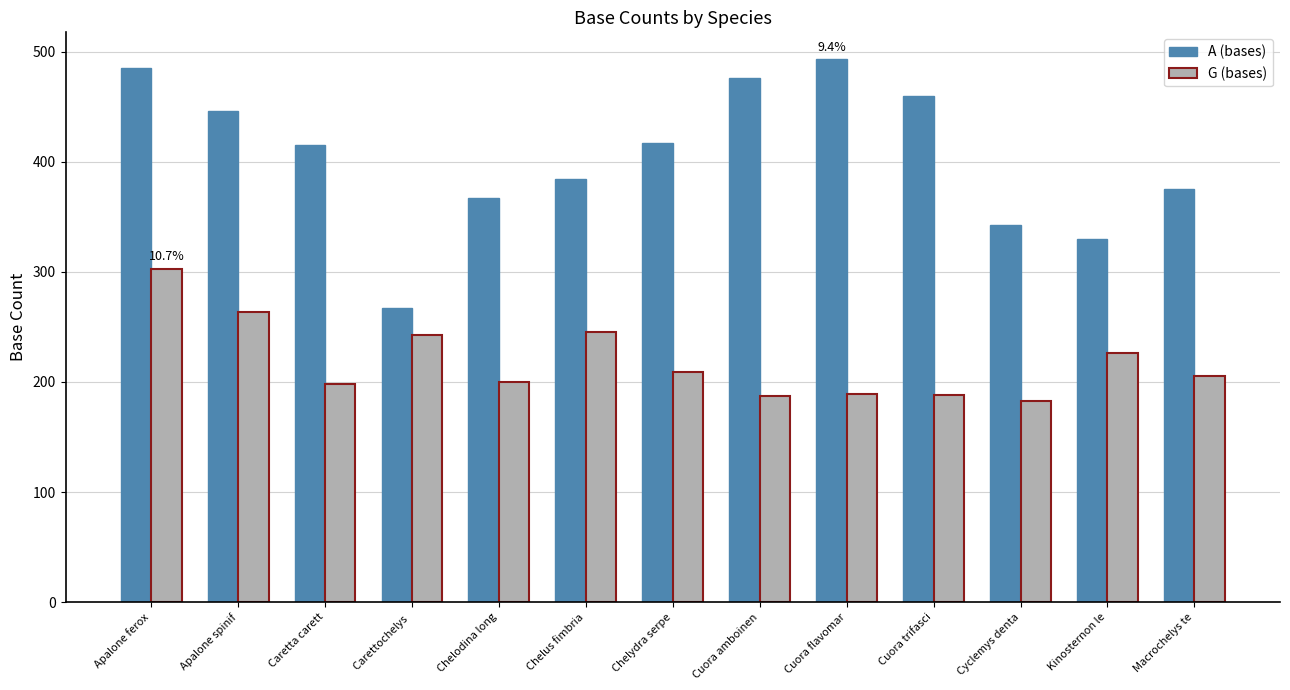

What is the difference between the highest and lowest values at Cuora trifasci?

272